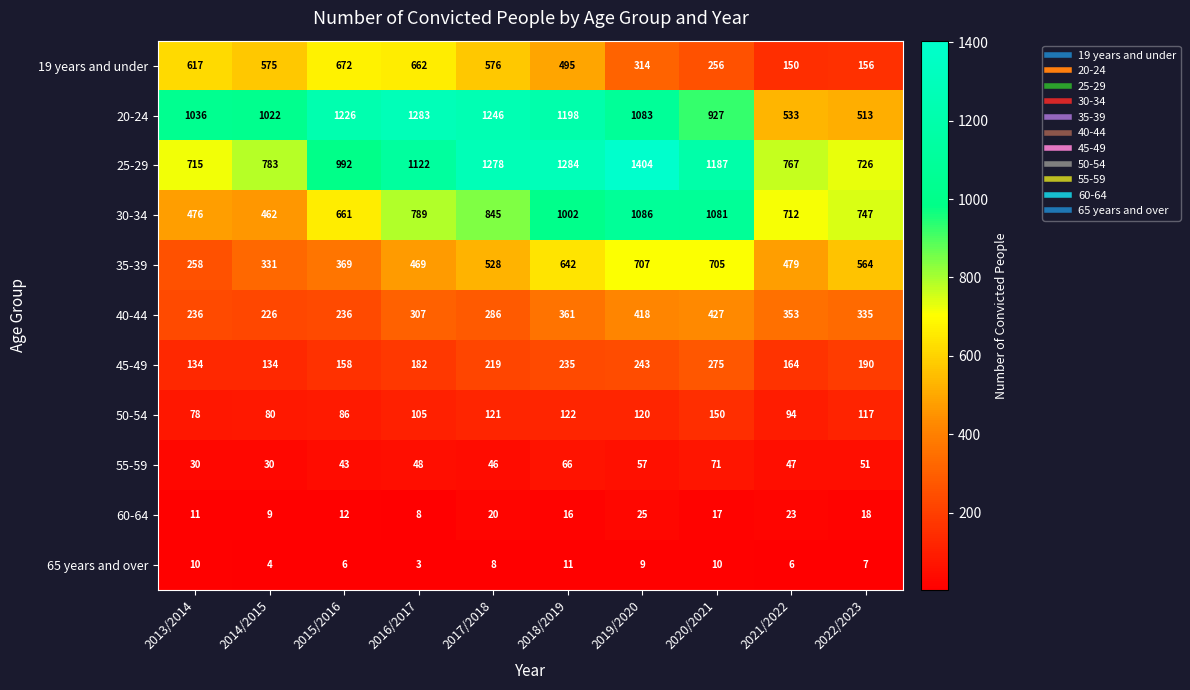

True or false: 60-64 has a value of 28 at 2020/2021.

False